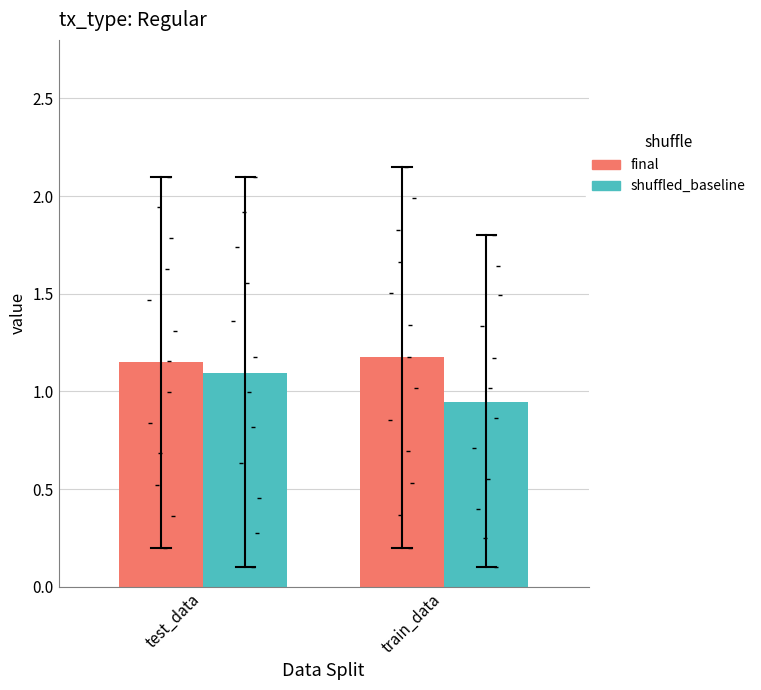

Which series has the largest total across all categories?

final